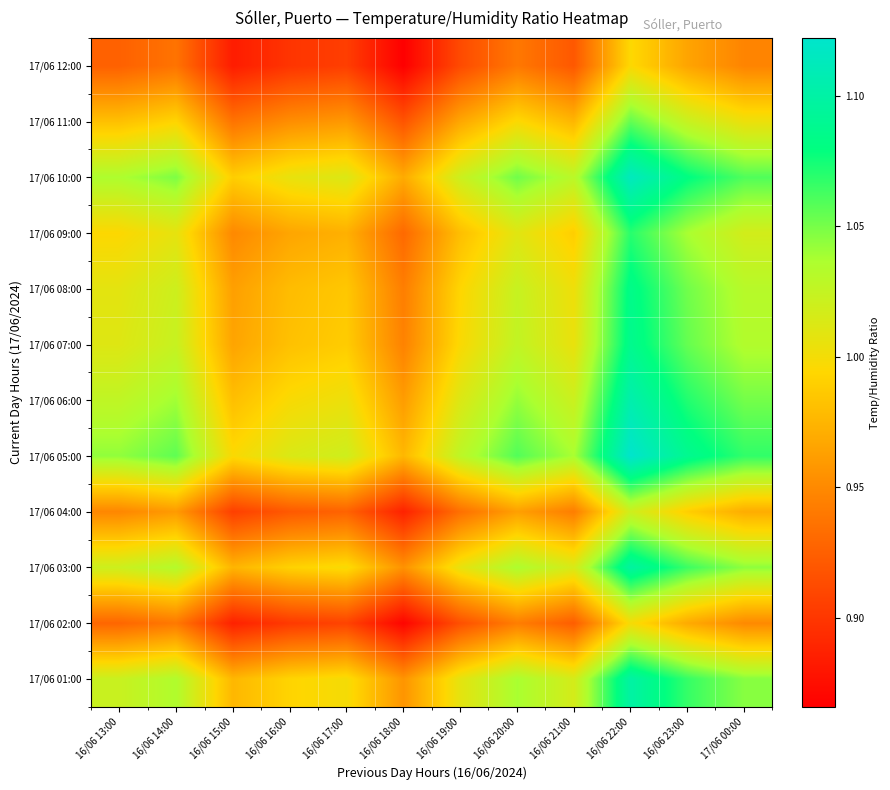

List the series in order of their peak value, highest first.

17/06 05:00, 17/06 10:00, 17/06 06:00, 17/06 01:00, 17/06 03:00, 17/06 07:00, 17/06 08:00, 17/06 09:00, 17/06 11:00, 17/06 04:00, 17/06 02:00, 17/06 12:00